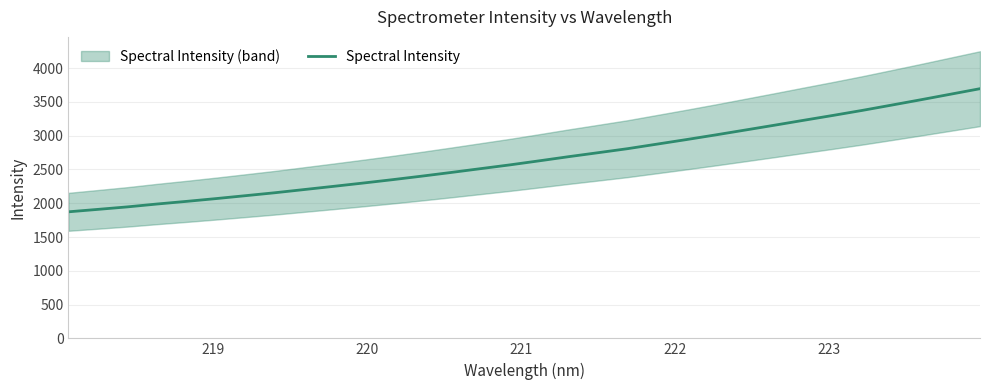

What is the maximum value for Spectral Intensity?

3695.4